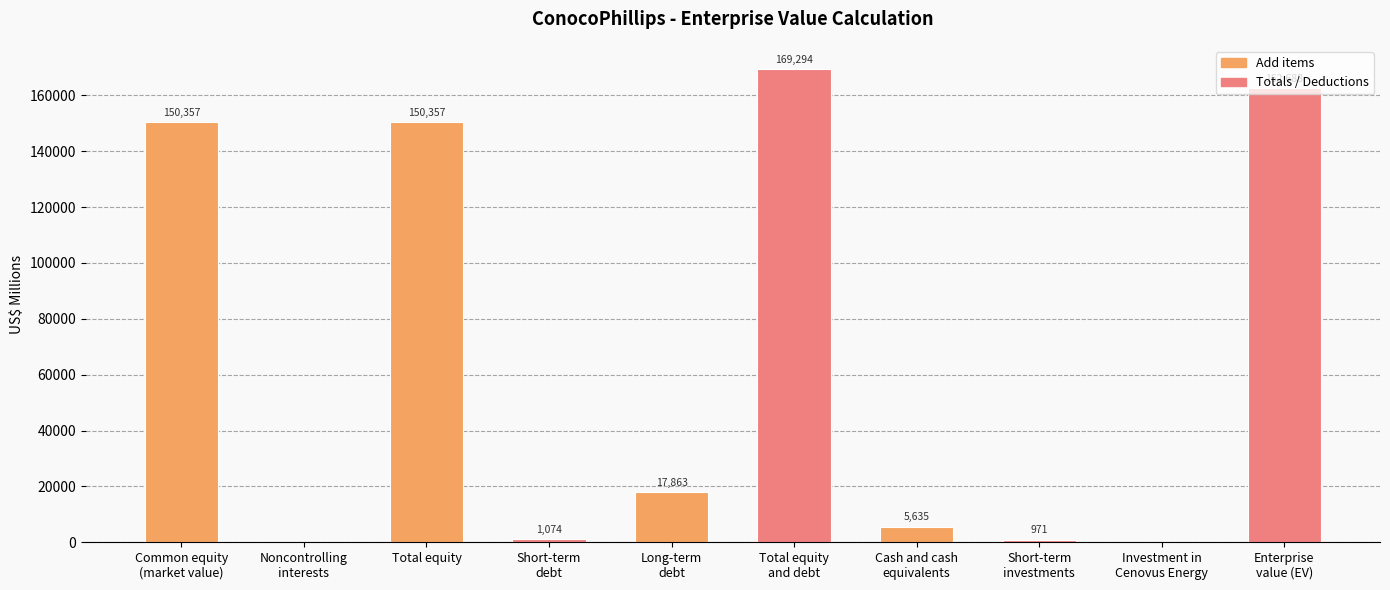

What is the ratio of the value at Long-term
debt to the value at Common equity
(market value)?

0.1